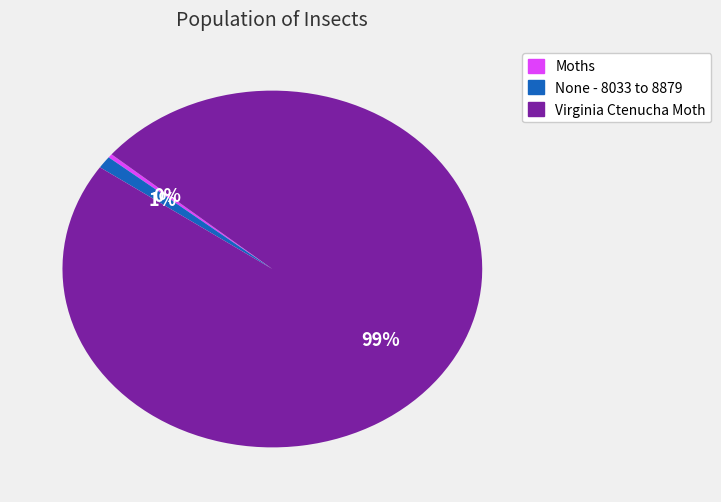

Which category has the biggest portion of the pie?

Virginia Ctenucha Moth